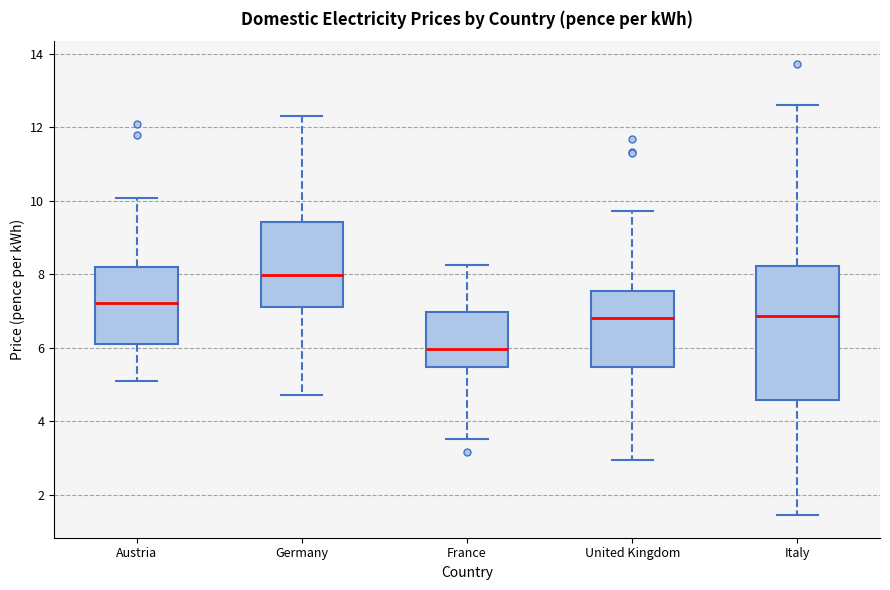

Comparing the boxes themselves (not the whiskers), which one is the tallest?

Italy